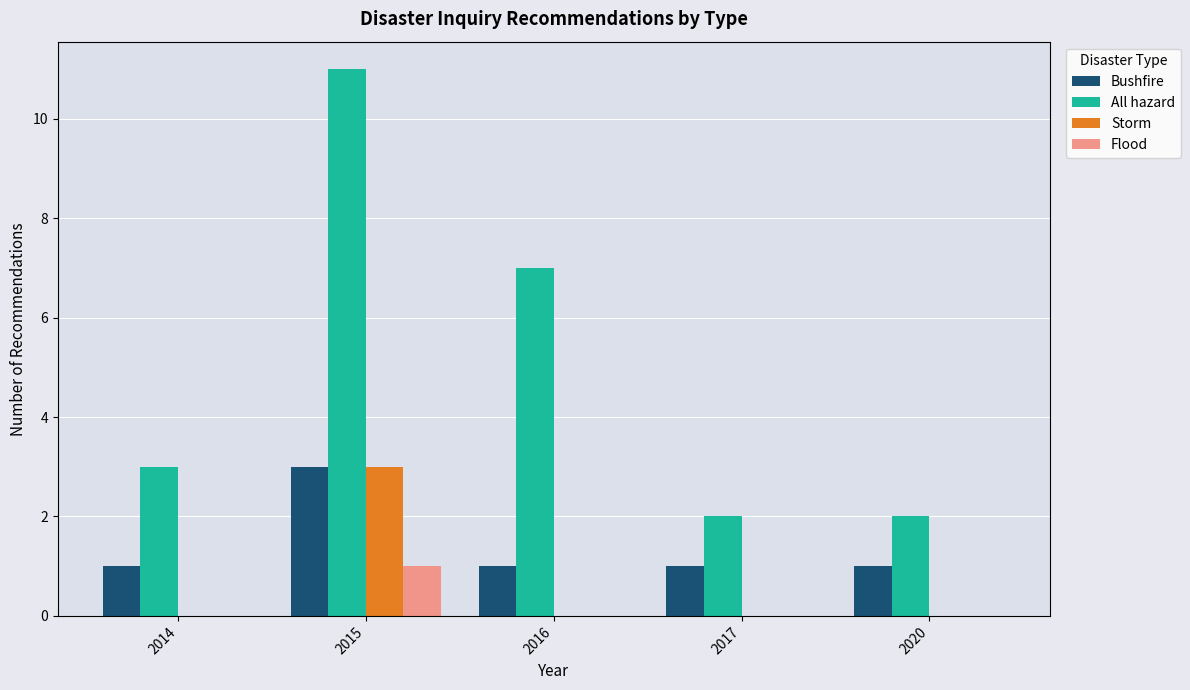

The All hazard series shows 1 at 2020. True or false?

False